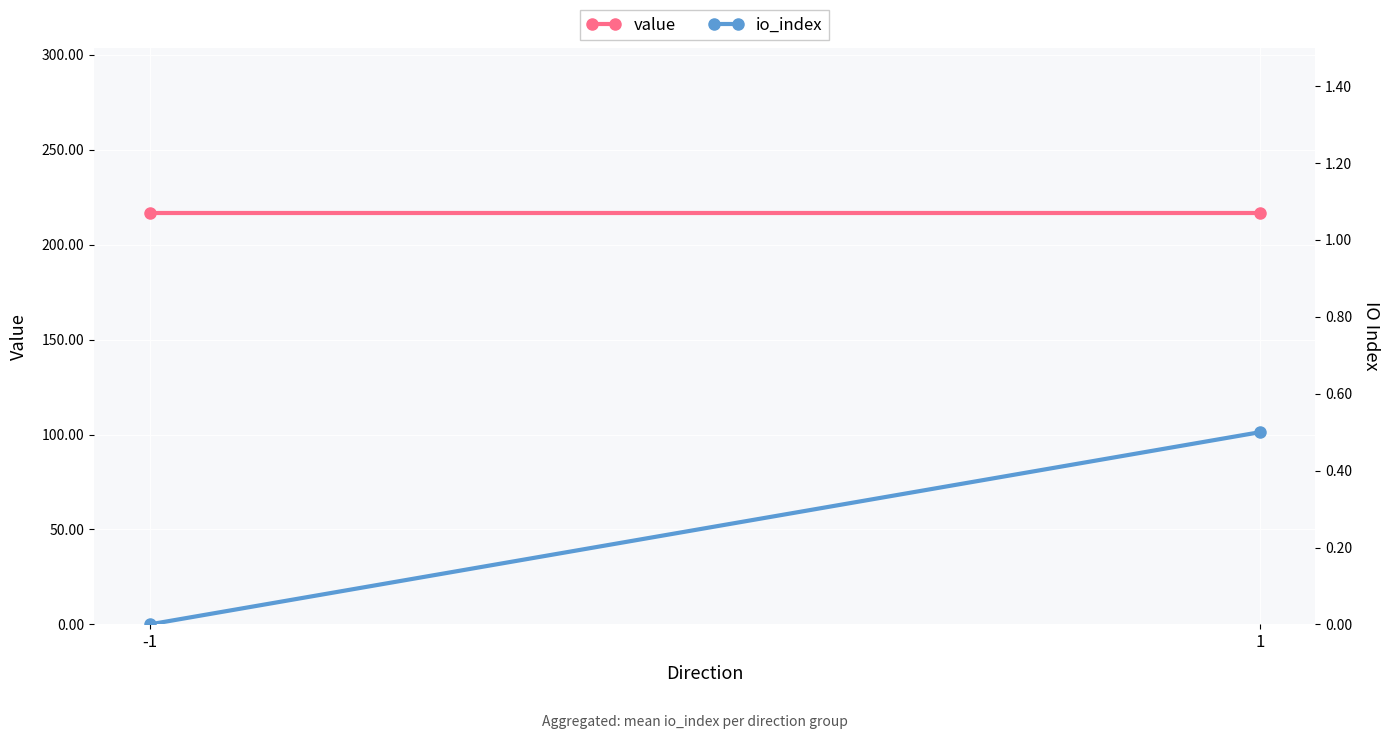

Reading left to right, extract all data points from this chart.

value: 216.9	216.9
io_index: 0.0	0.5